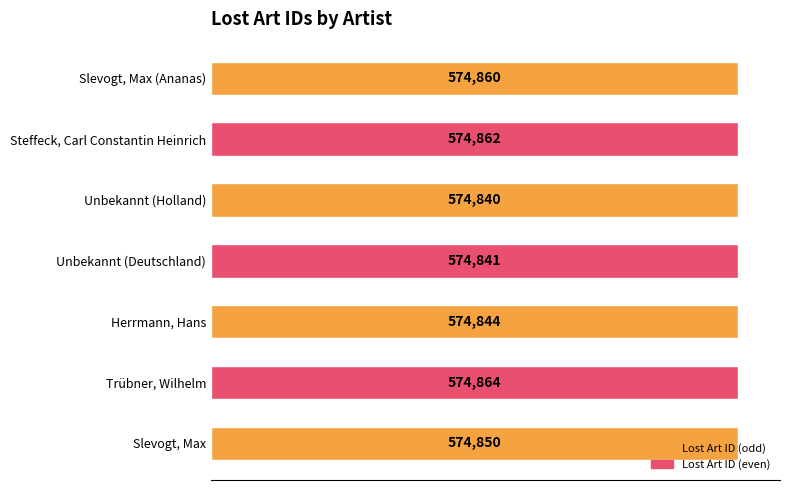

At which label is the value closest to 574852?

Slevogt, Max